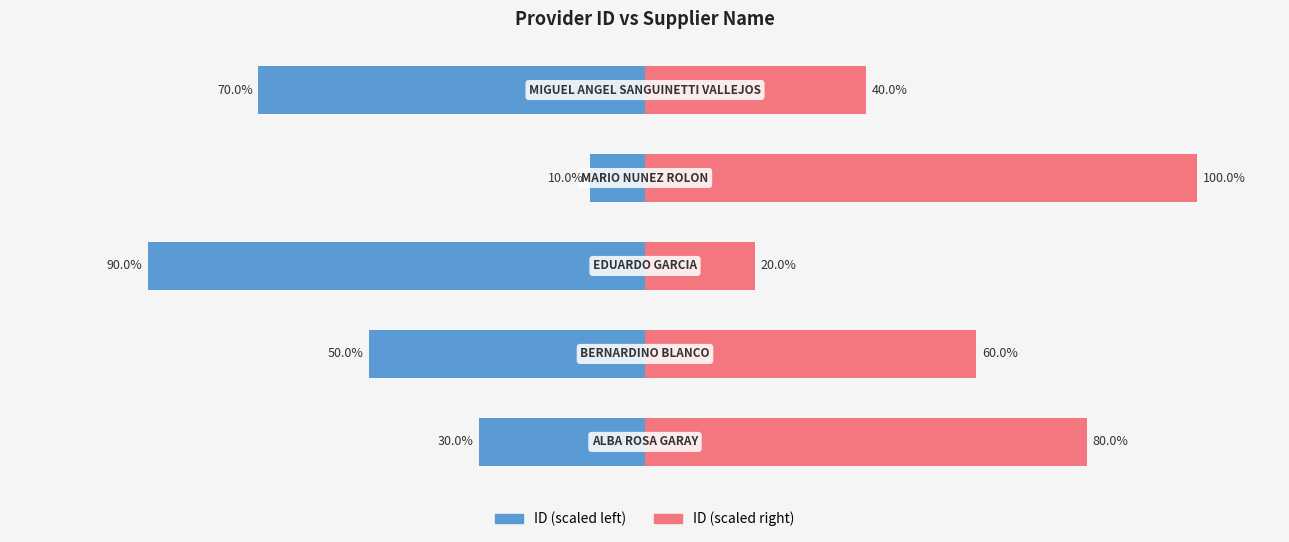

Which series changed the most between 2 and 3?

Provider ID (left)